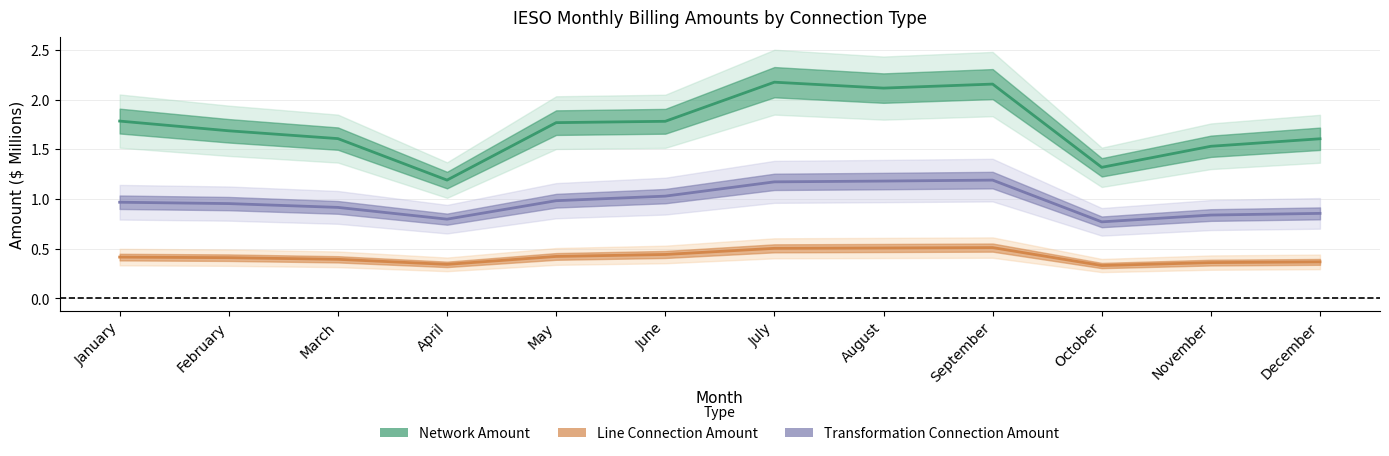

True or false: Line Connection Amount has a value of 0.2 at November.

False